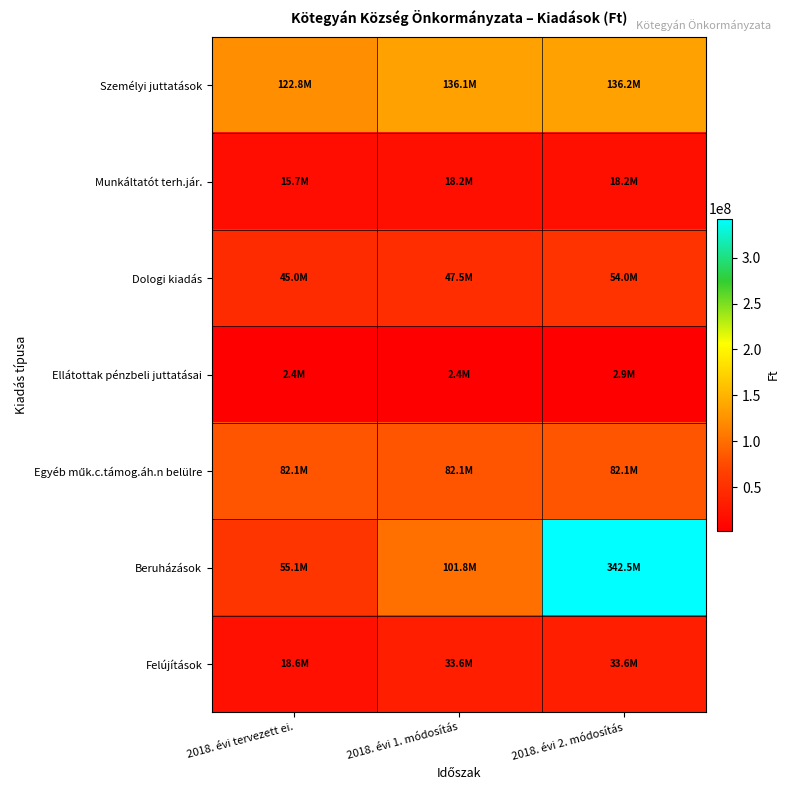

Which label corresponds to the smallest value in the chart?

2018. évi tervezett ei.